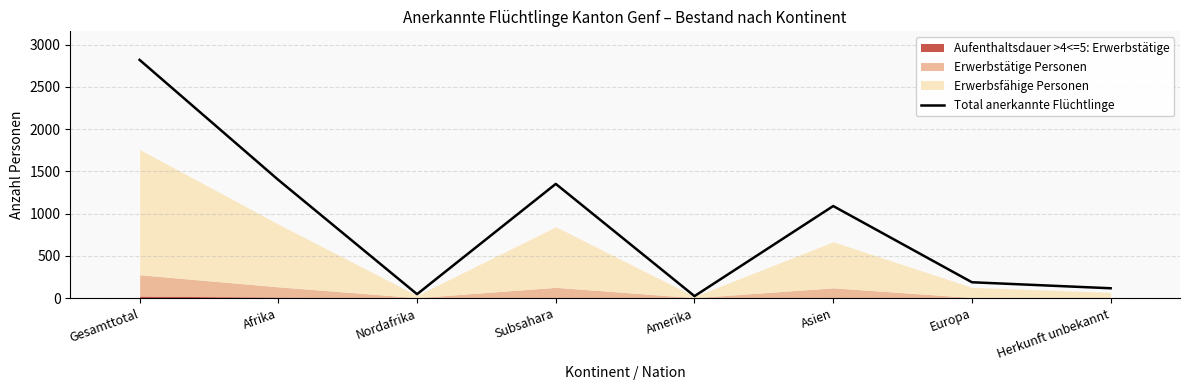

The value at Herkunft unbekannt is 117. True or false?

True